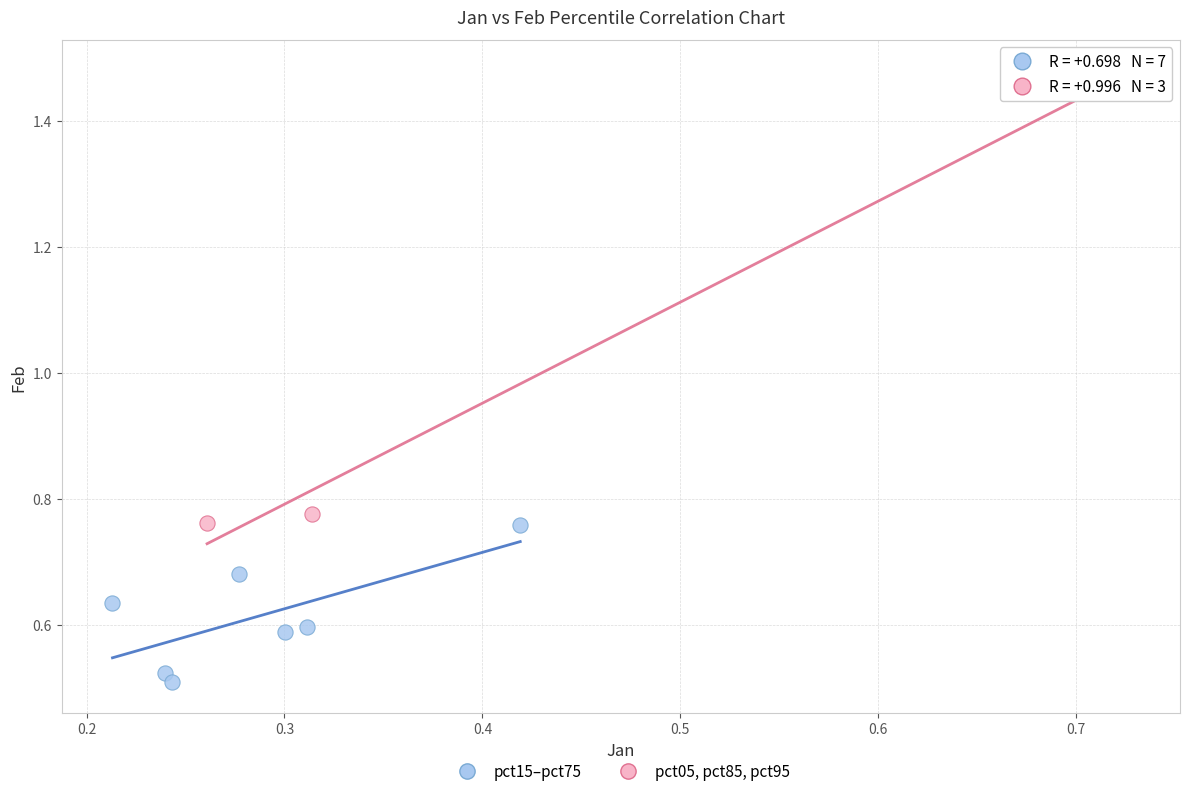

Which series contains the highest Y value?

pct05, pct85, pct95